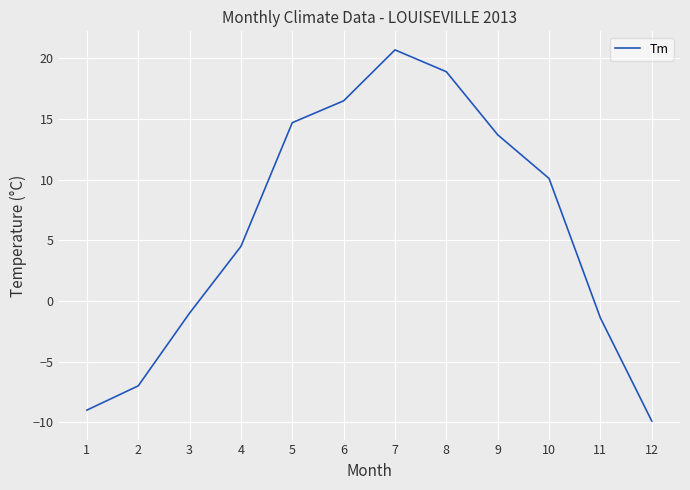

Which has a higher value, 11 or 2?

11